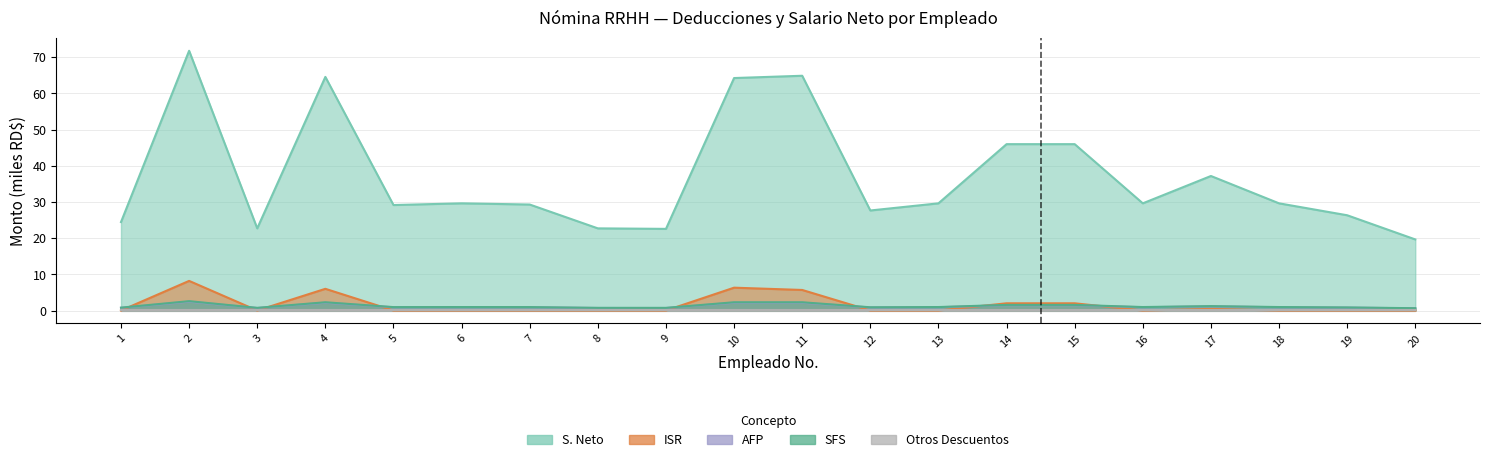

What is the total value across all series at 17?

40.0